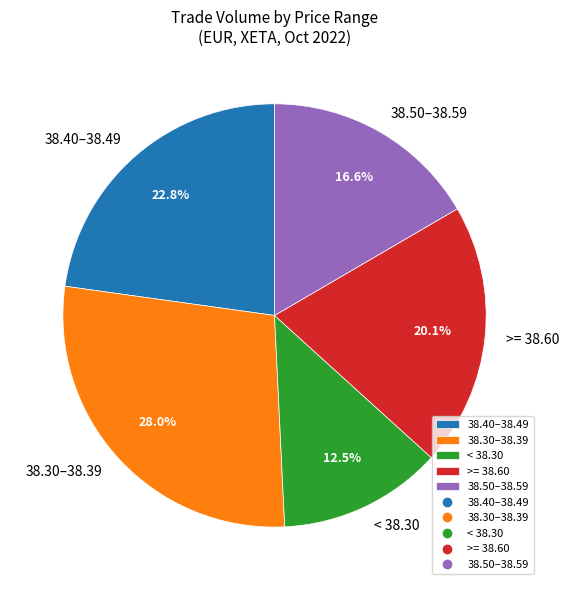

Is there any slice that represents more than half of the pie?

No